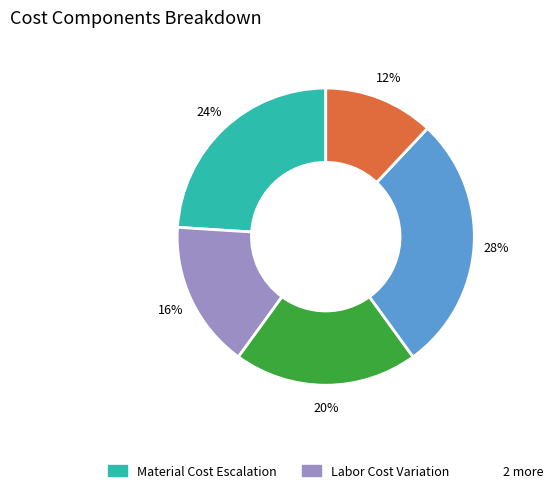

Count the number of slices in the pie.

5